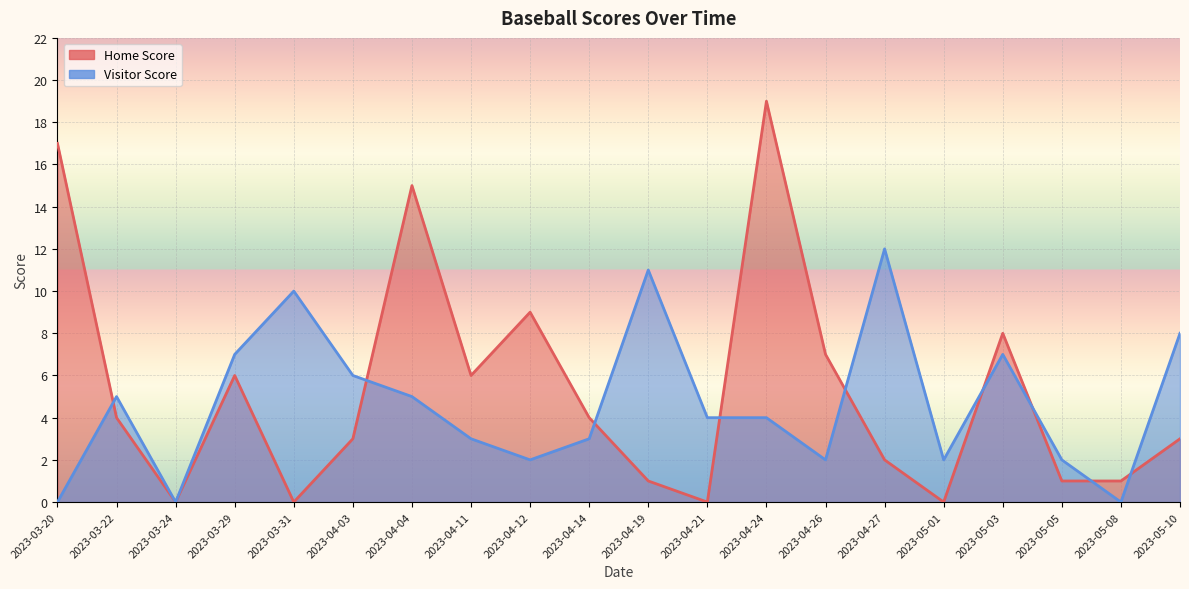

In Home Score, how many points are lower than both neighbors (excluding endpoints)?

5